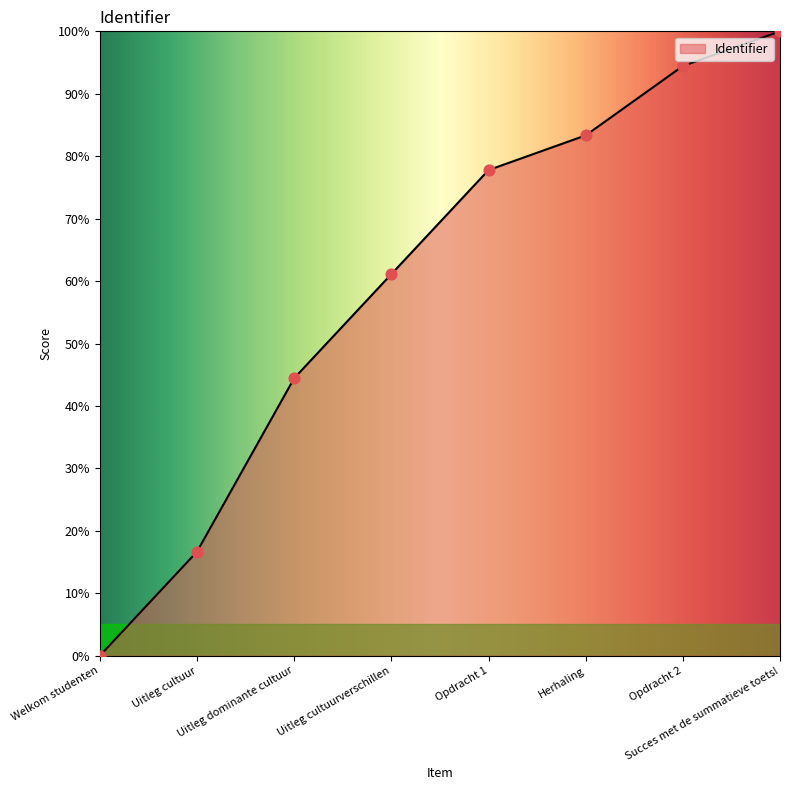

What is the change in value from Uitleg dominante cultuur to Opdracht 1?

+33.3